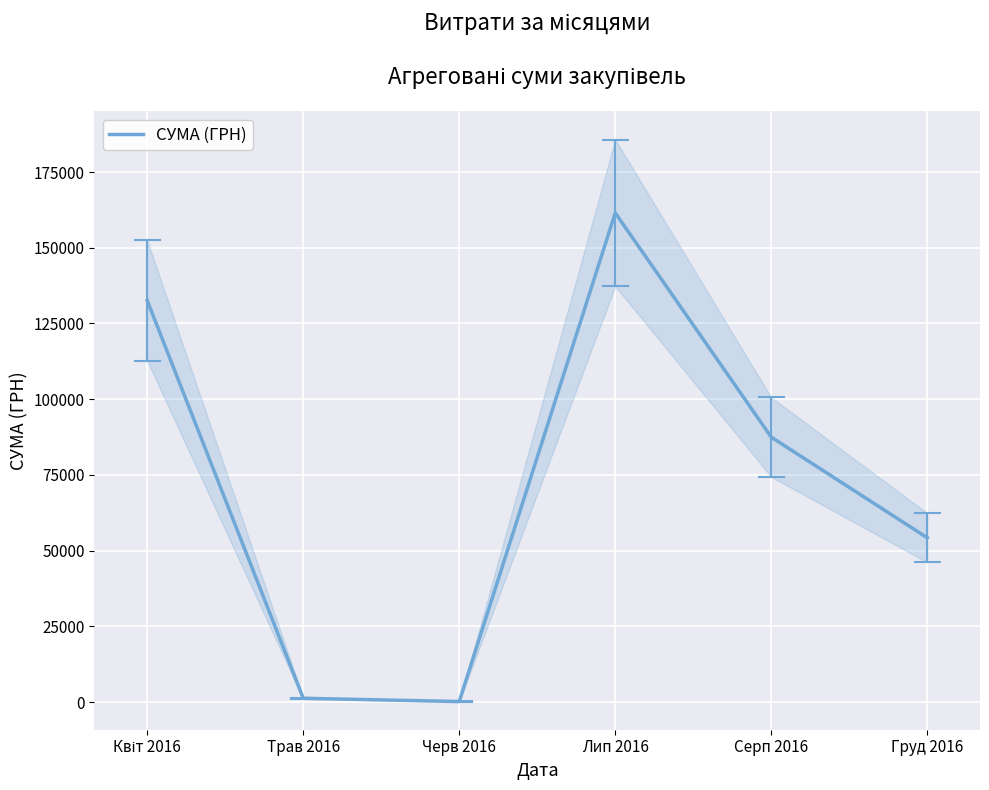

What is the greatest value displayed?

161513.2